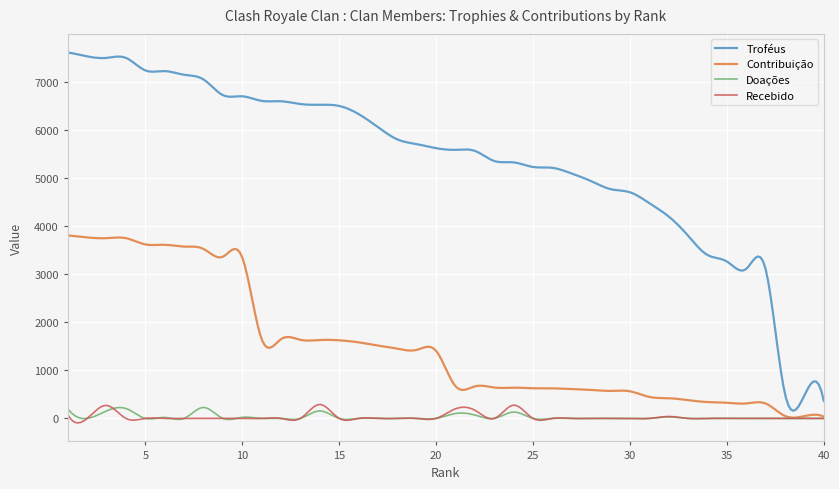

True or false: Troféus and Contribuição cross at least once.

False